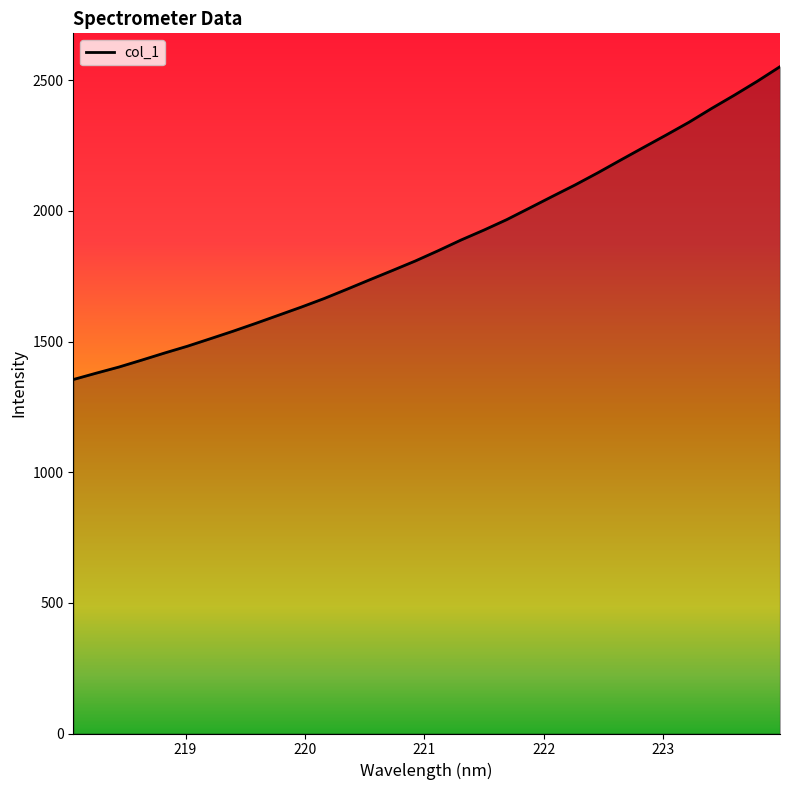

What is the maximum value shown in the chart?

2552.3